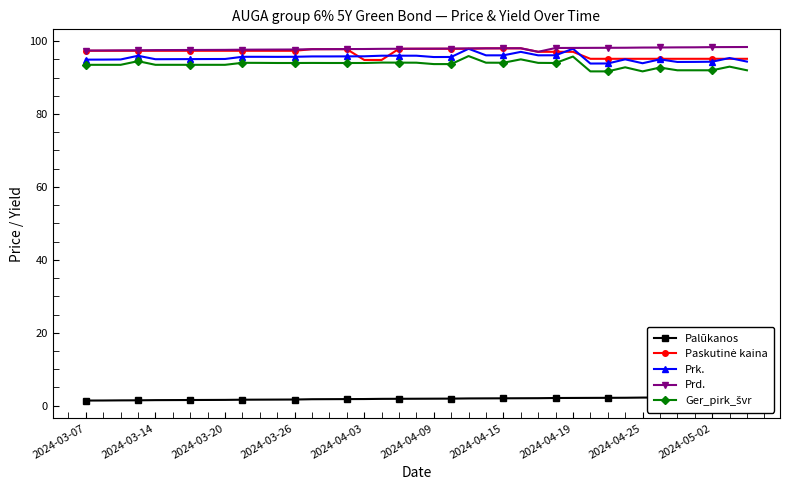

Is it true that Prd. equals 97.6 at 2024-03-20?

True